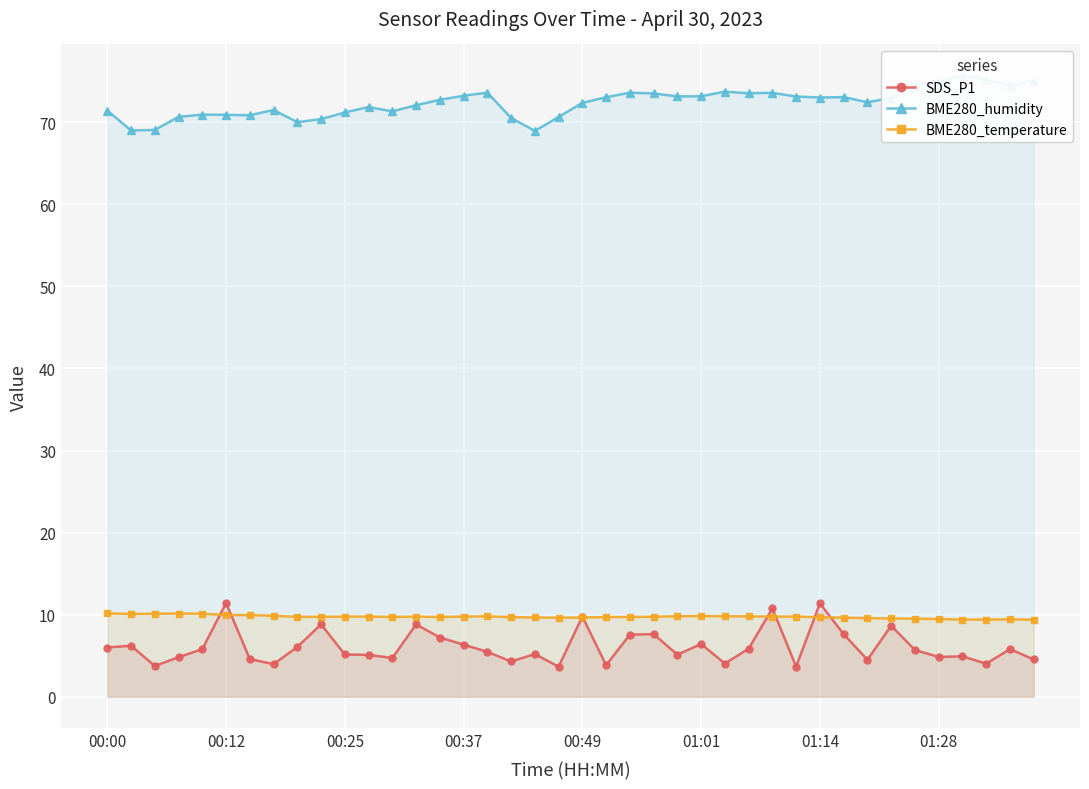

True or false: BME280_humidity and BME280_temperature cross at least once.

False